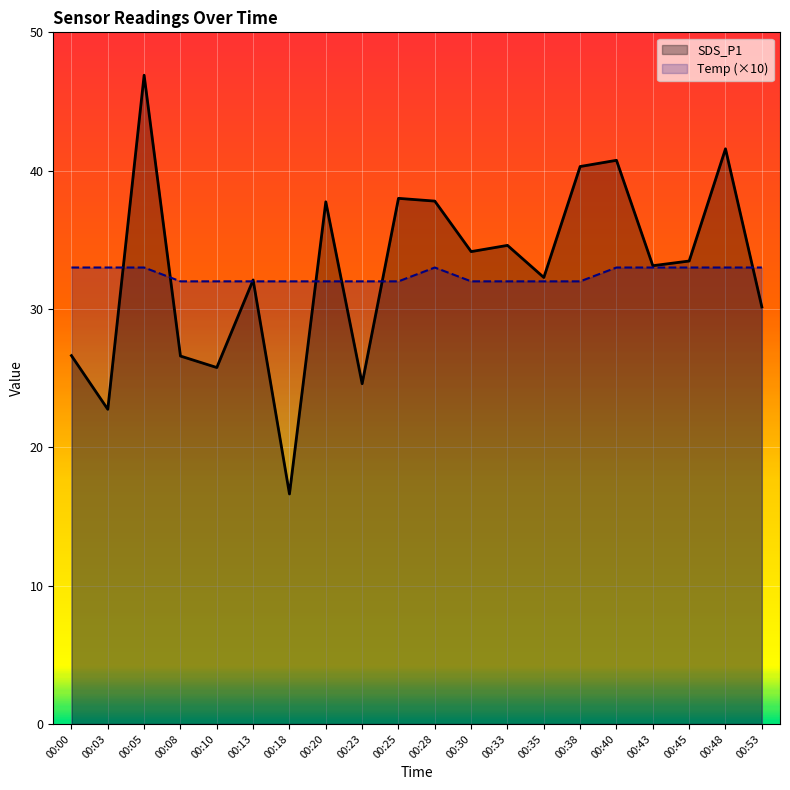

Which category has the lowest value in the Temp (×10) series?

00:08